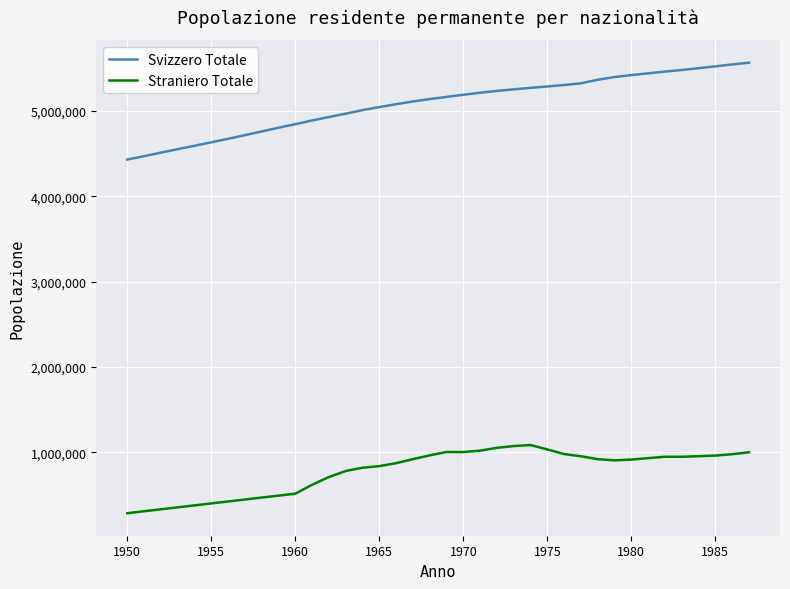

Rank the series by their average value, from highest to lowest.

Svizzero Totale, Straniero Totale